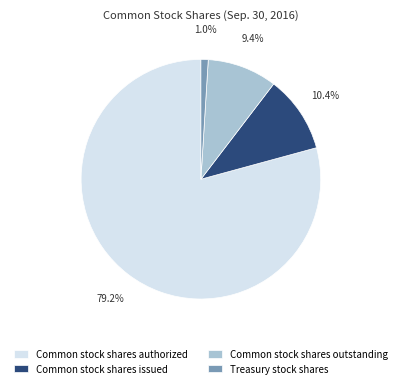

How many slices are in this pie chart?

4